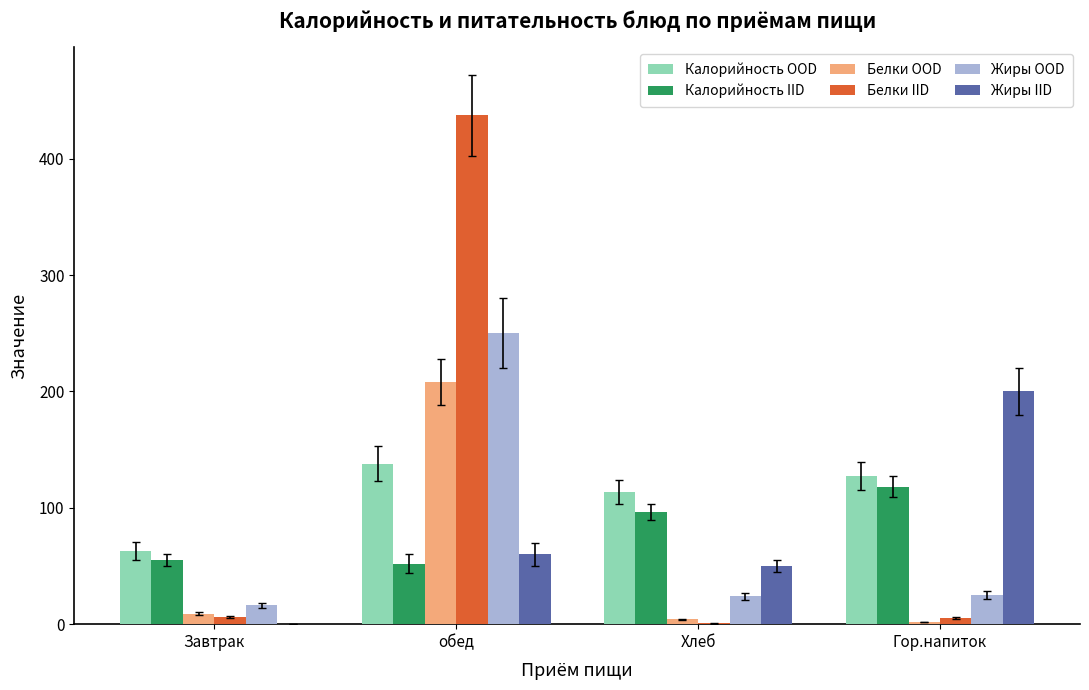

What is the total value across all series at Хлеб?

288.8